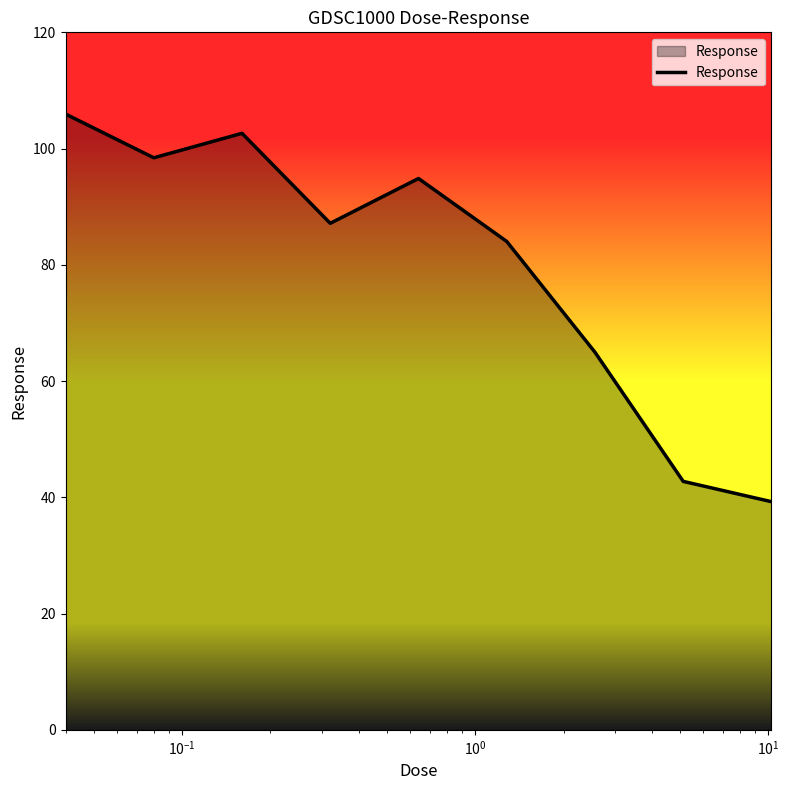

What is the difference between the maximum and minimum values?

66.7